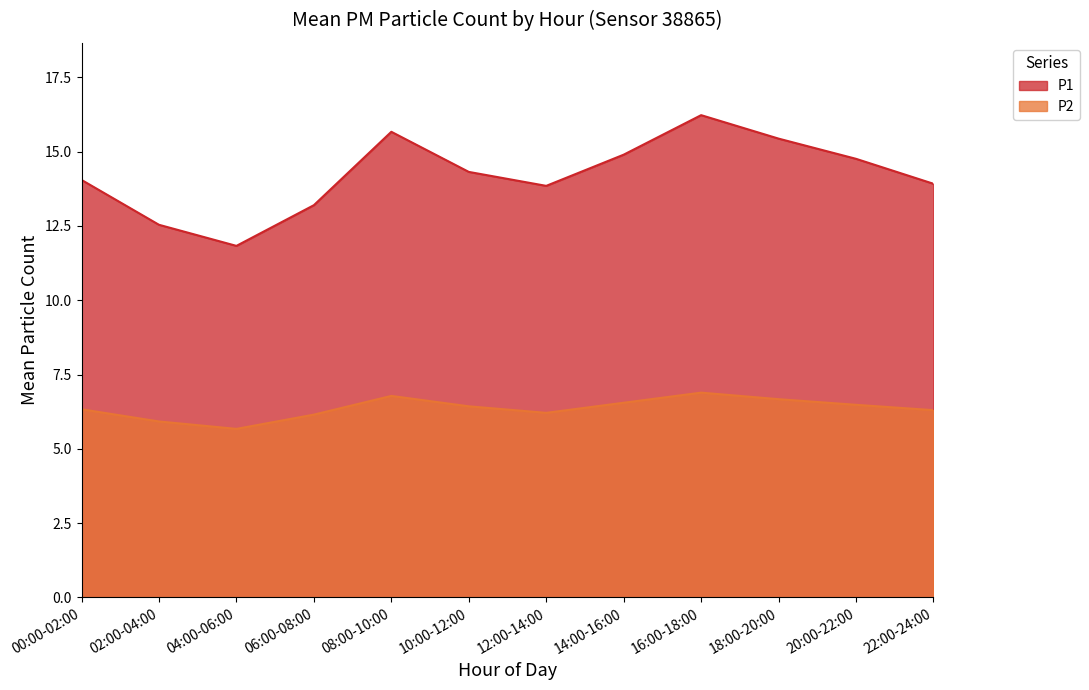

Reading left to right, list all the values displayed in this chart.

P1: 00:00-02:00=14.1	02:00-04:00=12.5	04:00-06:00=11.8	06:00-08:00=13.2	08:00-10:00=15.7	10:00-12:00=14.3	12:00-14:00=13.8	14:00-16:00=14.9	16:00-18:00=16.2	18:00-20:00=15.4	20:00-22:00=14.8	22:00-24:00=13.9
P2: 00:00-02:00=6.3	02:00-04:00=5.9	04:00-06:00=5.7	06:00-08:00=6.2	08:00-10:00=6.8	10:00-12:00=6.4	12:00-14:00=6.2	14:00-16:00=6.5	16:00-18:00=6.9	18:00-20:00=6.7	20:00-22:00=6.5	22:00-24:00=6.3